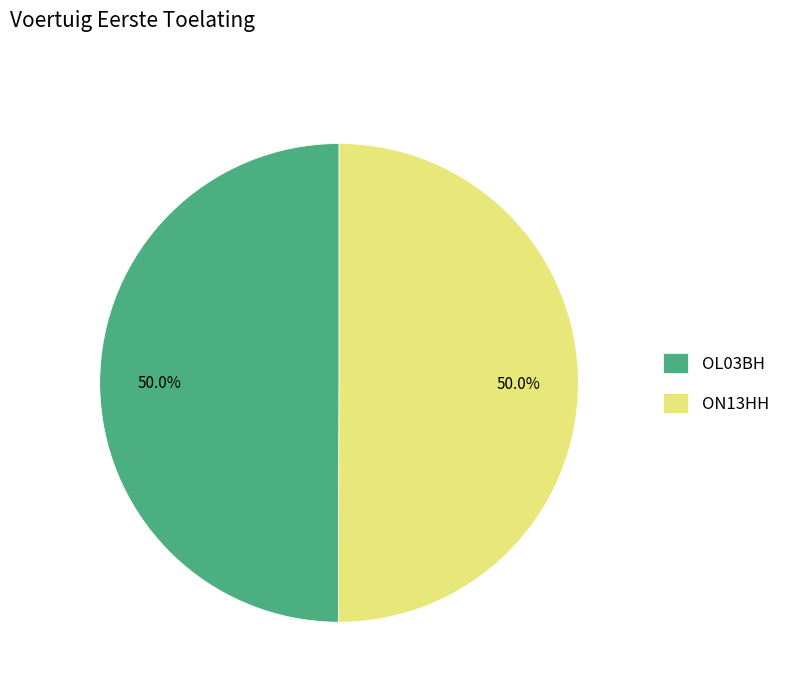

To the nearest percent, what portion does ON13HH represent?

50%